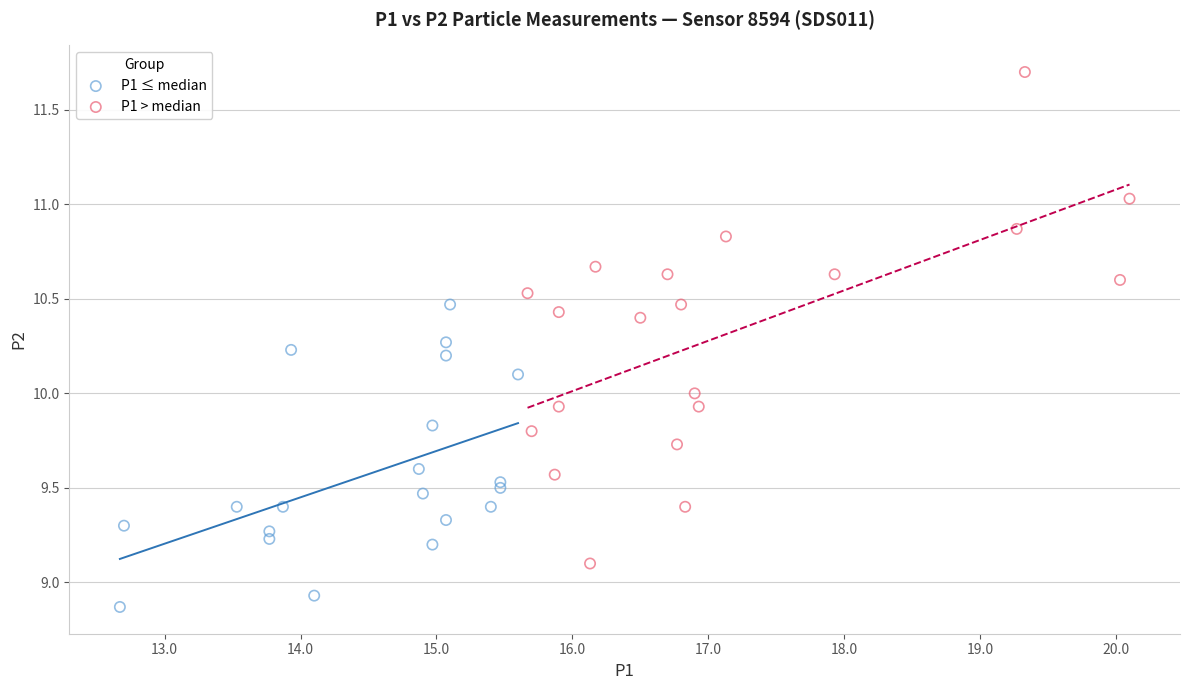

Which series has the widest spread of Y values?

P1 > median